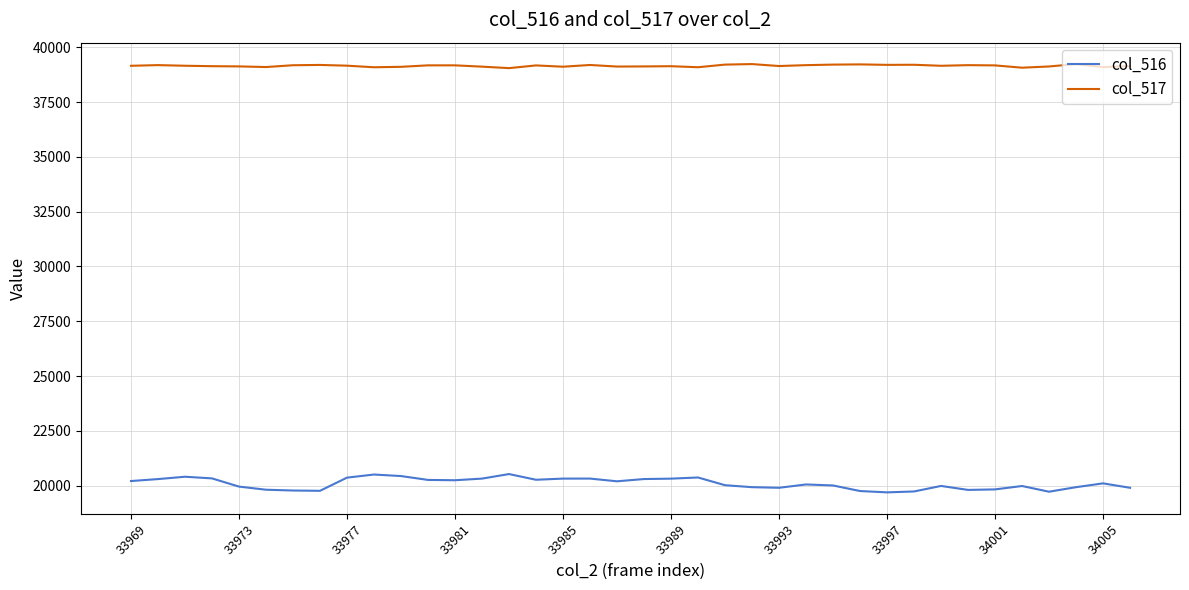

What is the minimum value shown in the chart?

19694